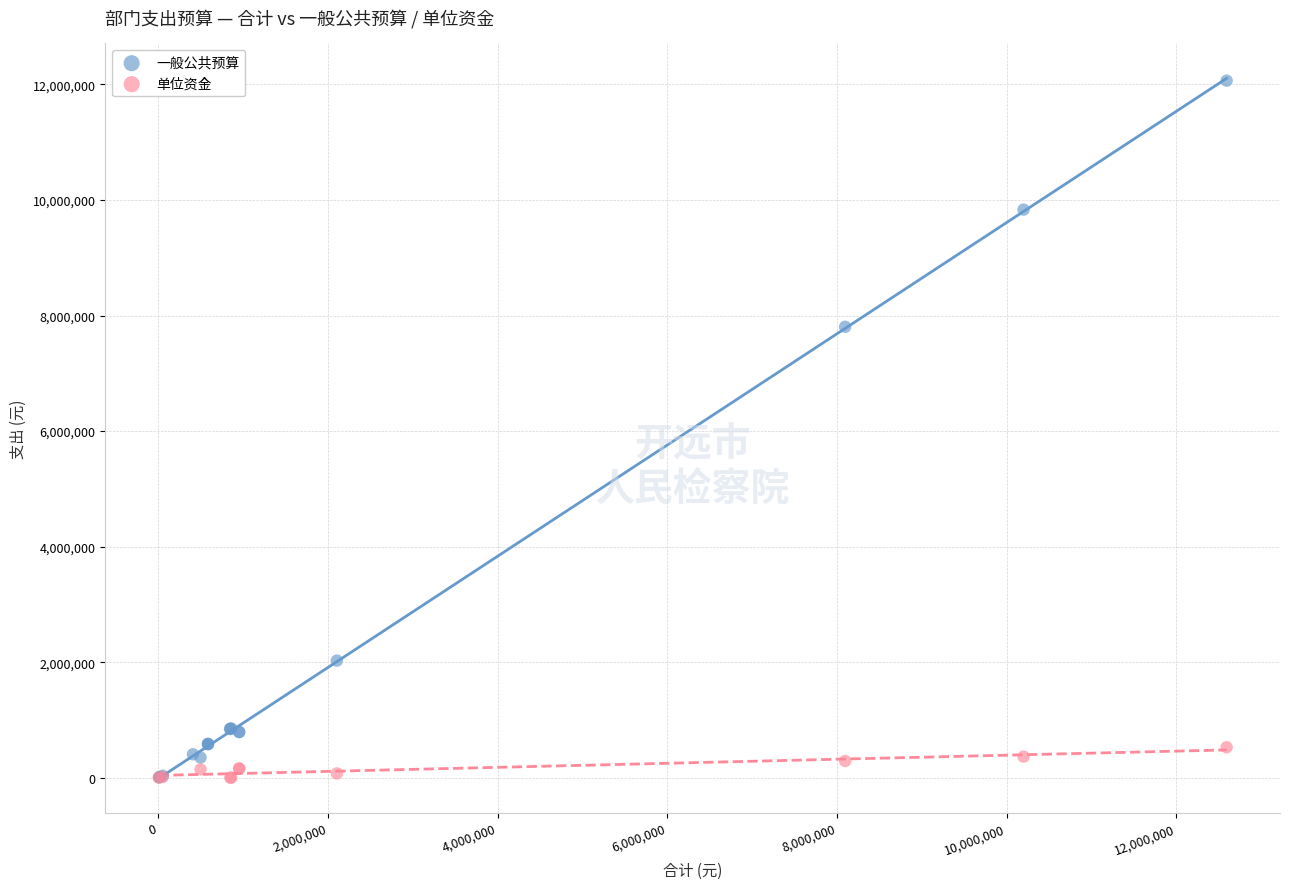

Which series reaches the maximum Y coordinate?

一般公共预算